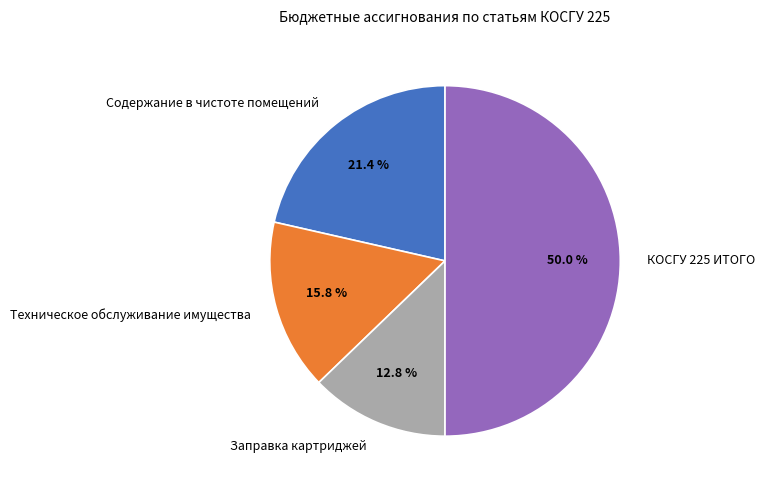

Does Техническое обслуживание имущества represent more than half of the total?

No